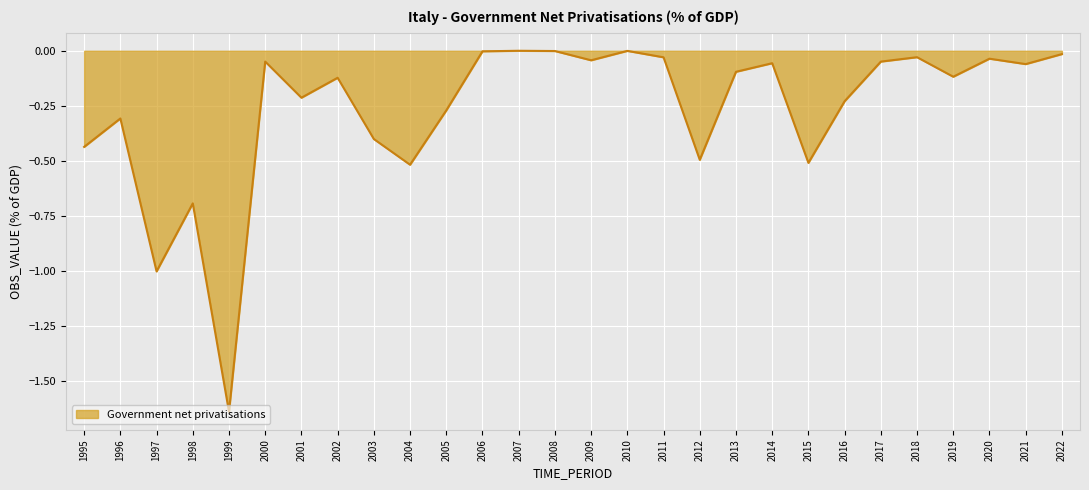

Which has a higher value, 2021 or 1995?

2021